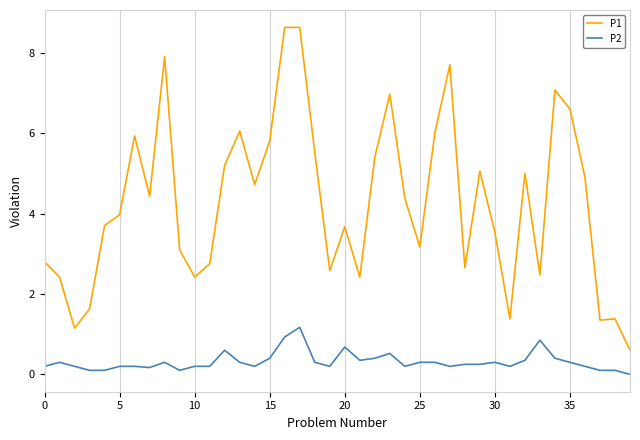

What is the highest value of the P2 series?

1.2